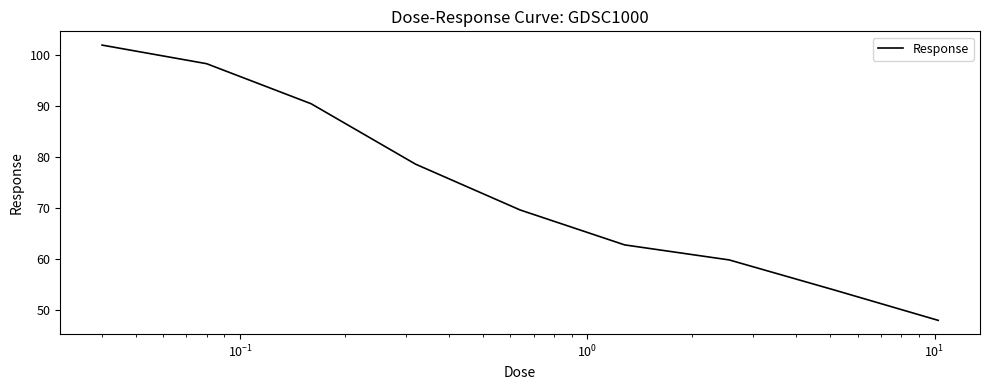

What is the greatest value displayed?

101.9